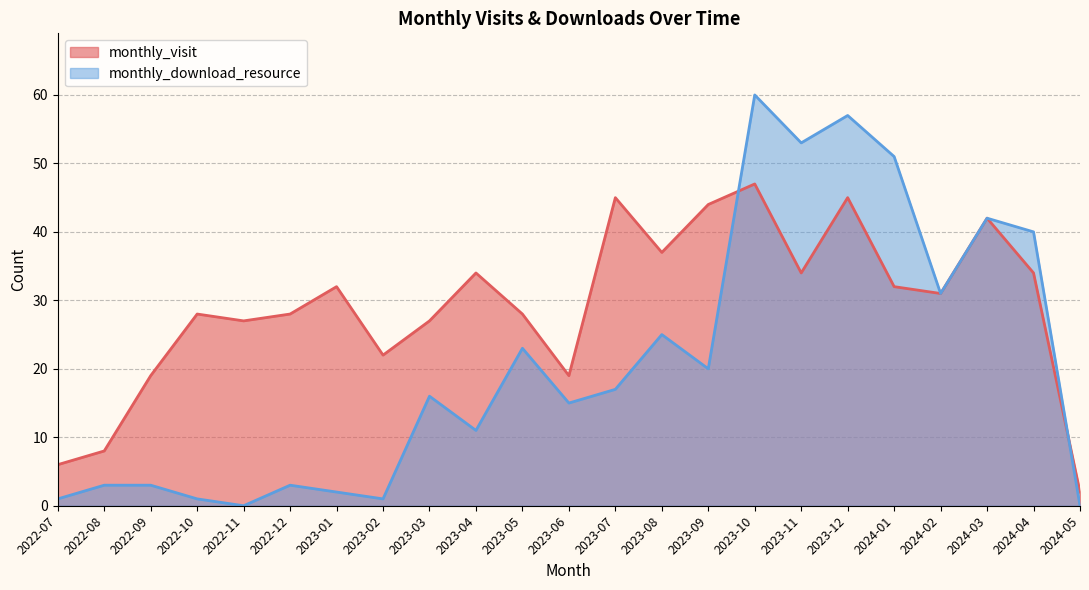

How many lines are shown in the chart?

2